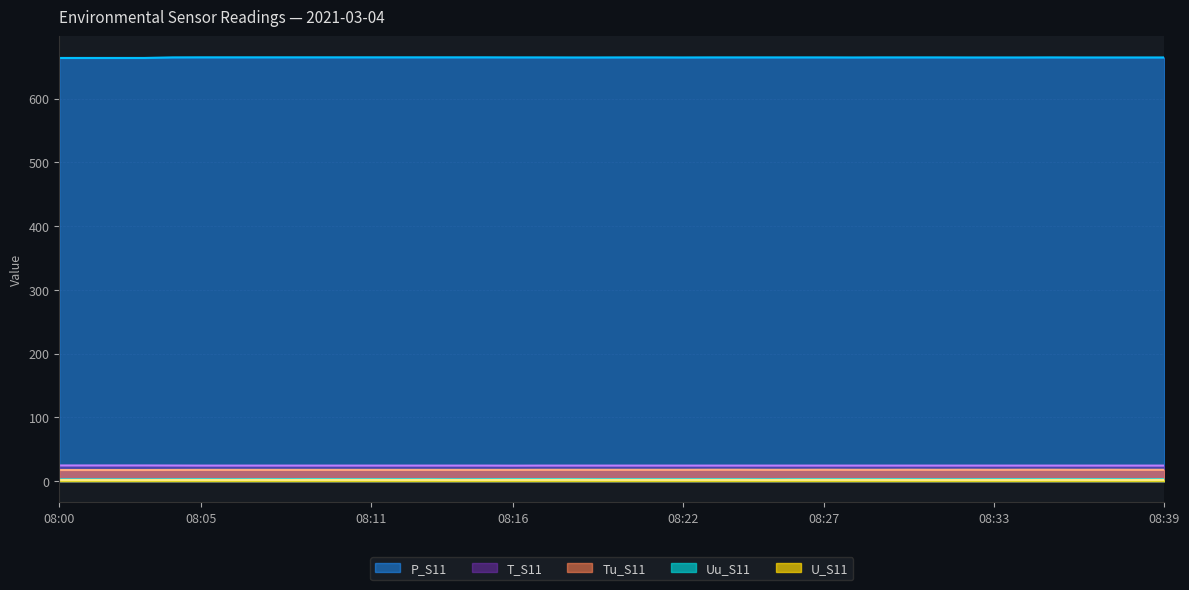

What is the minimum value for T_S11?

24.3